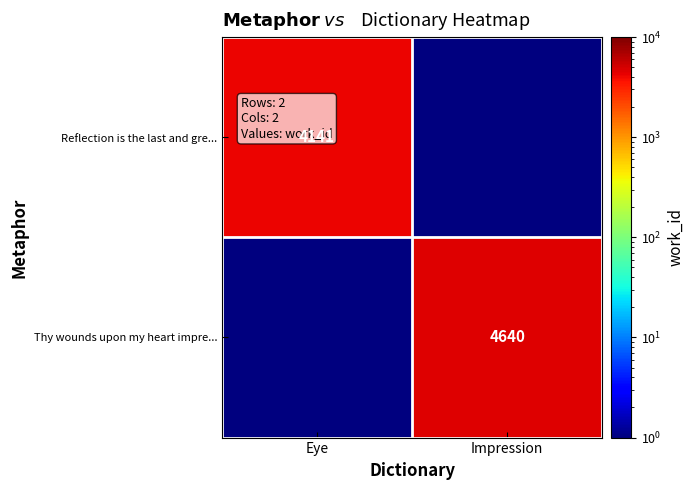

Is it true that Thy wounds upon my heart impre... equals 4640.0 at Impression?

True